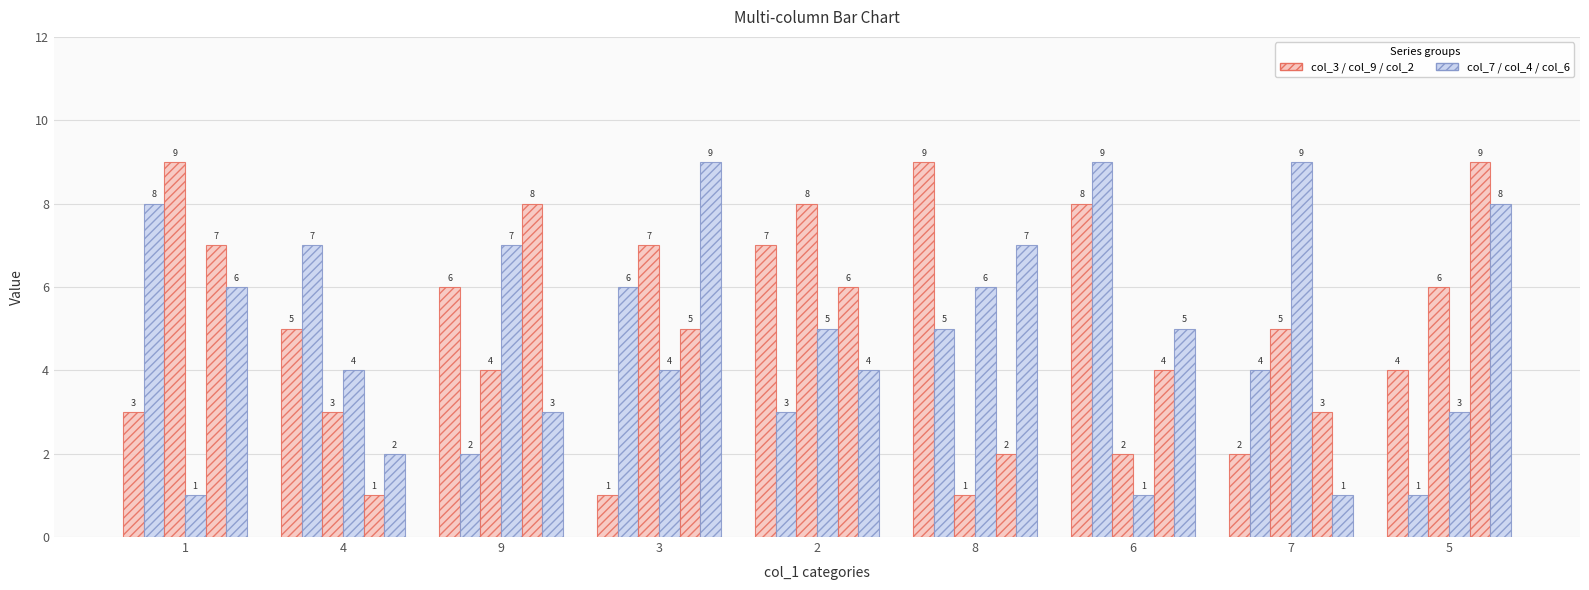

How many bars are there in each group?

6